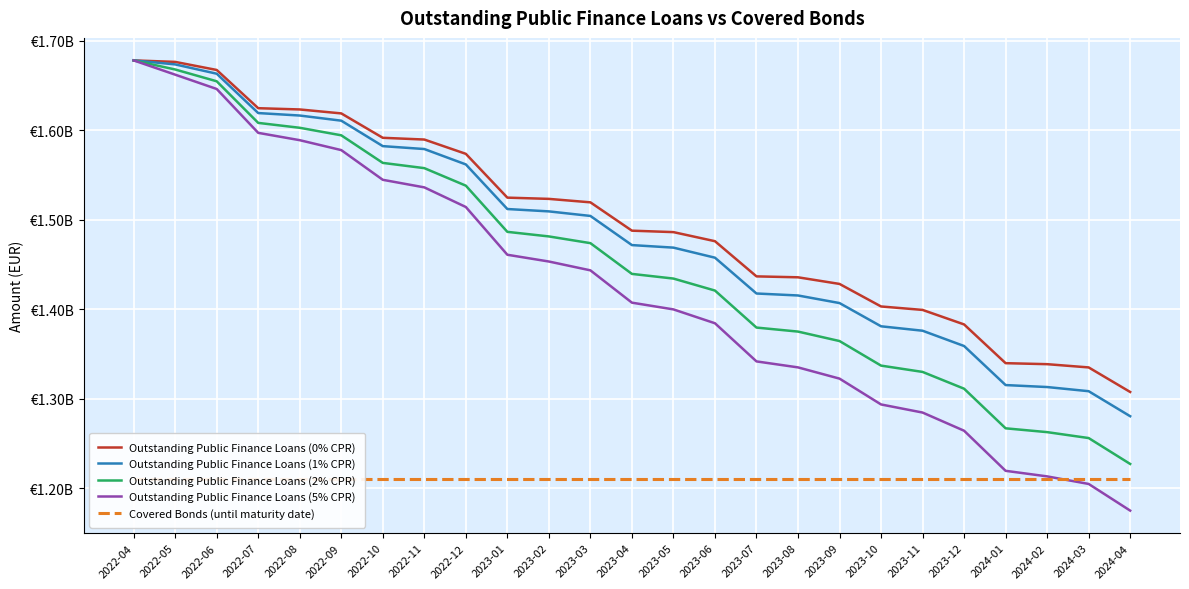

How many lines are shown in the chart?

5